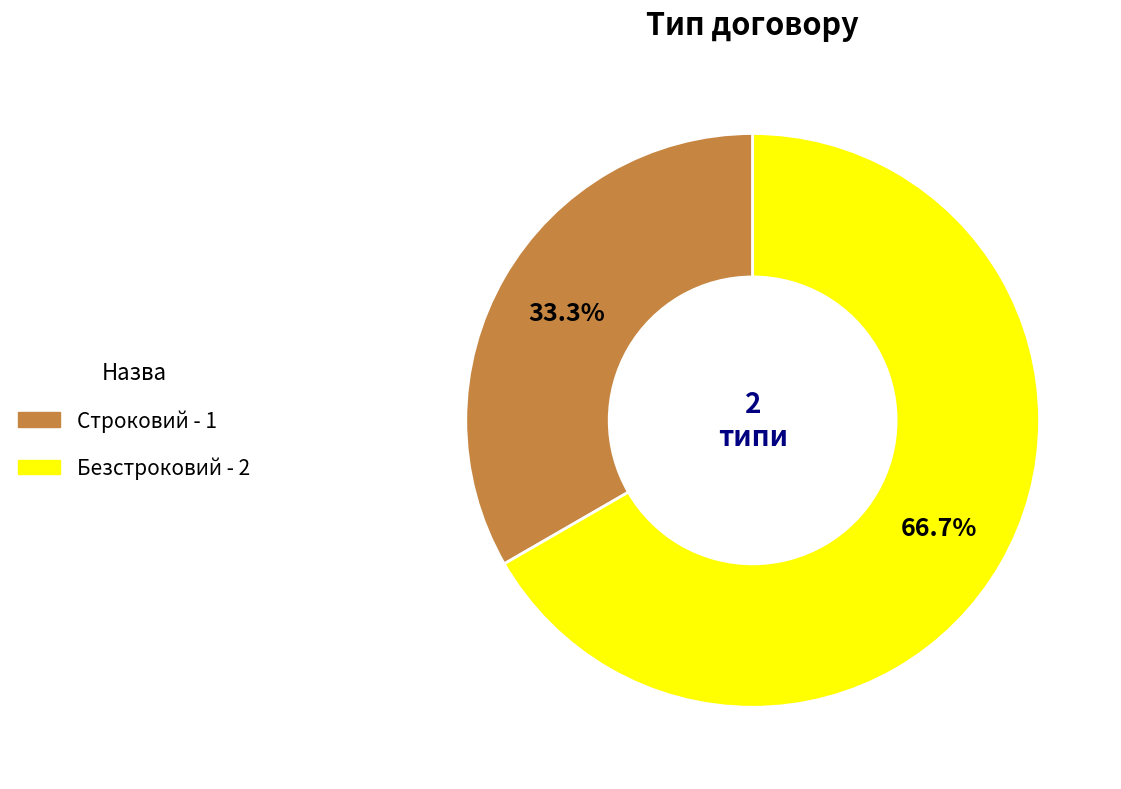

Combined, what portion of the pie is Строковий and Безстроковий?

100.0%